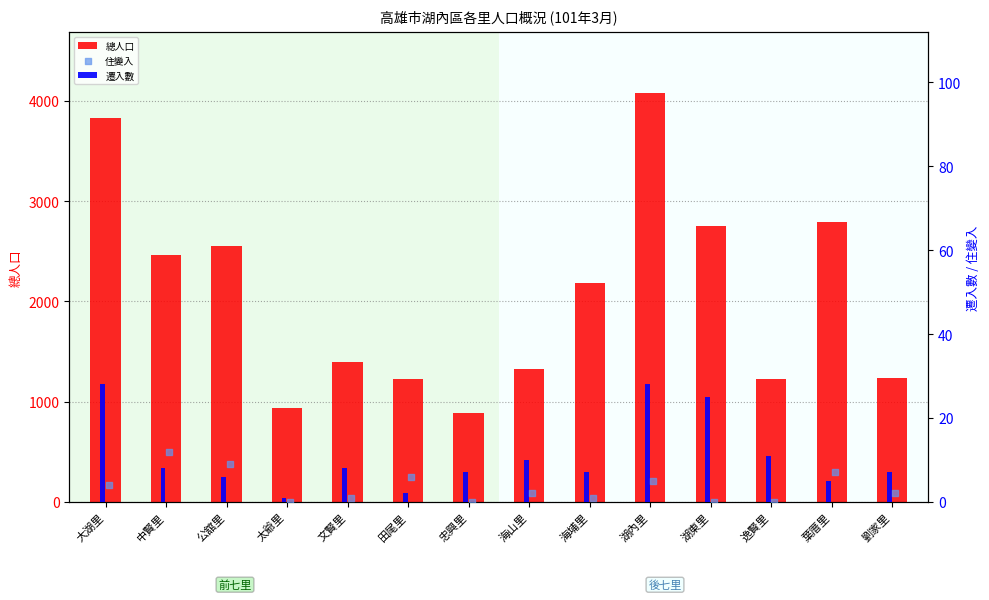

What are all the series names shown in the legend?

總人口, 遷入數, 住變入